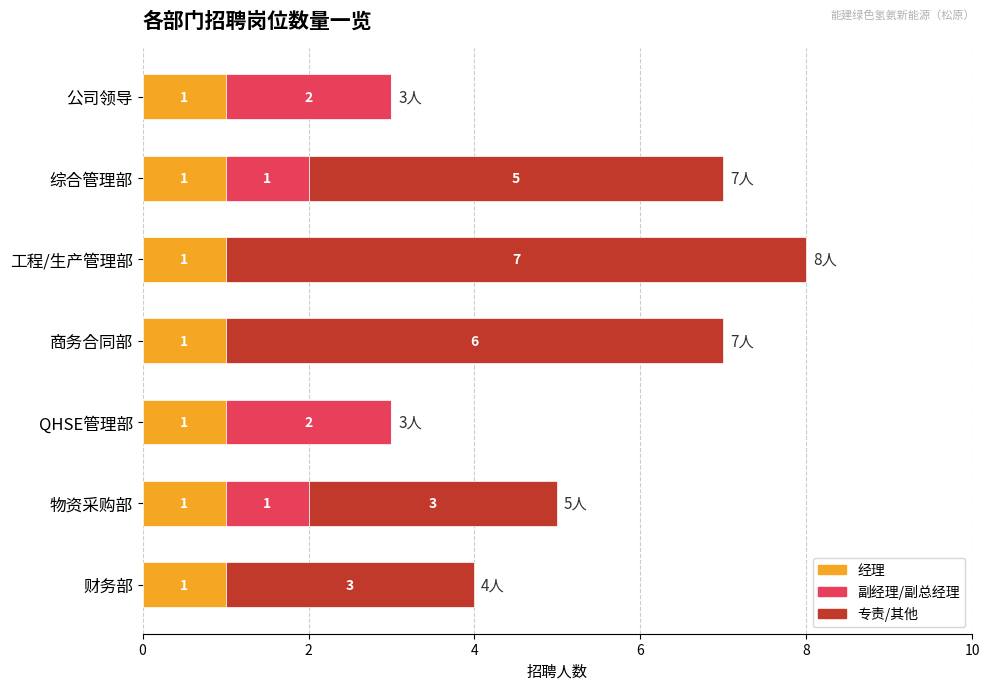

True or false: 经理 has a value of 0 at 财务部.

False